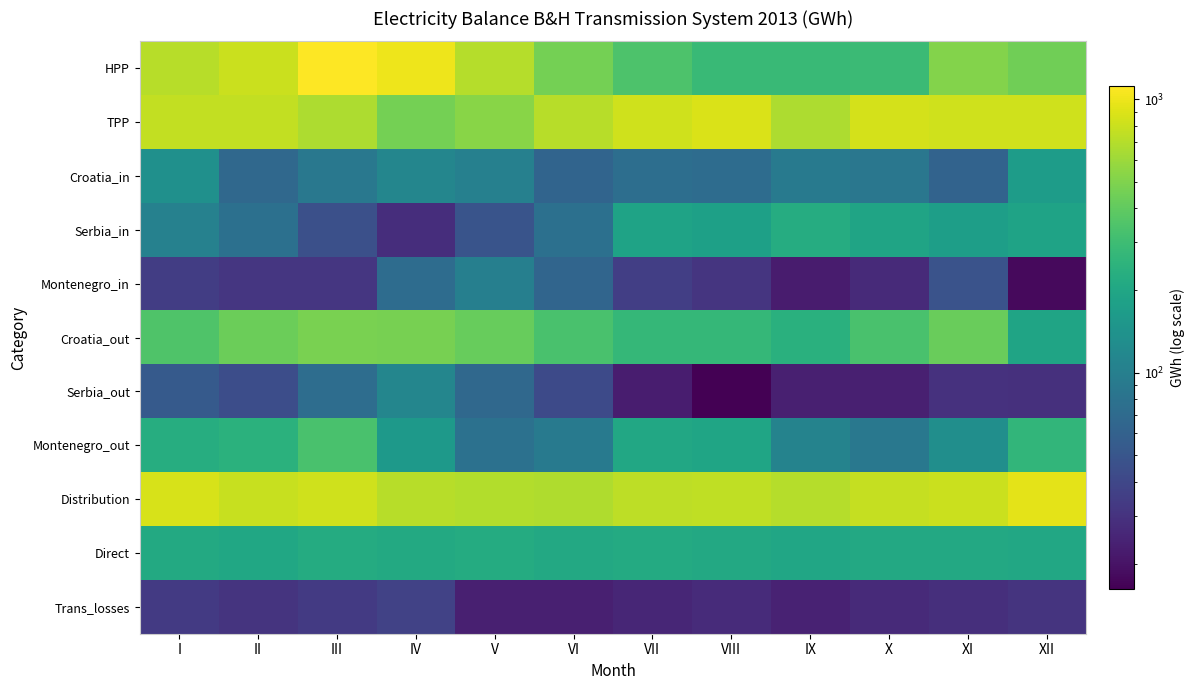

List the series in order of their peak value, lowest first.

Trans_losses, Montenegro_in, Serbia_out, Croatia_in, Direct, Serbia_in, Montenegro_out, Croatia_out, TPP, Distribution, HPP